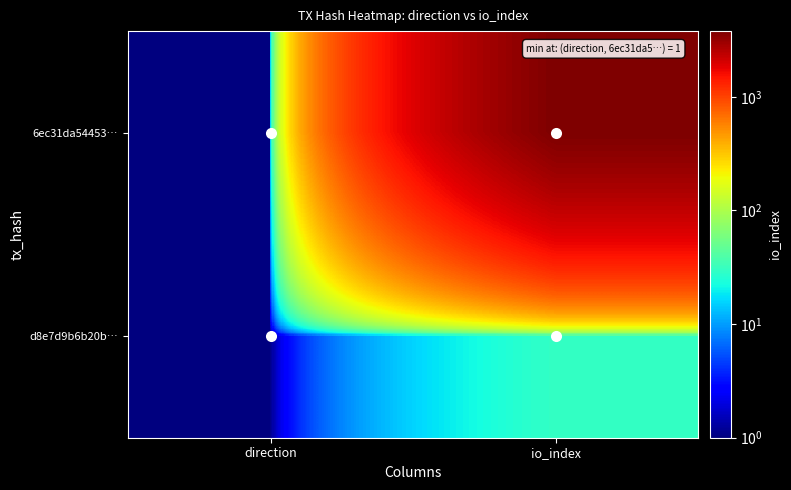

At direction, list the series in order from smallest to largest.

6ec31da54453…, d8e7d9b6b20b…